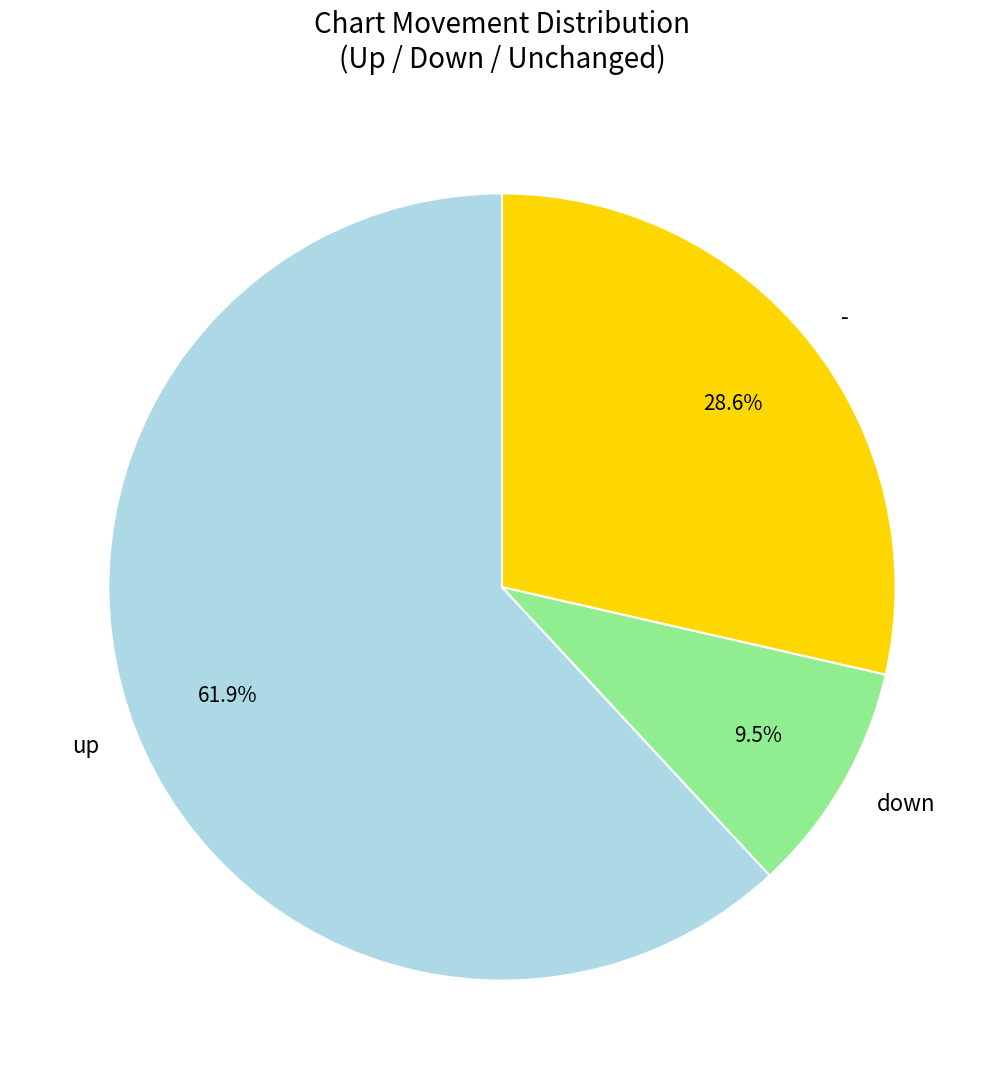

How many slices are in this pie chart?

3